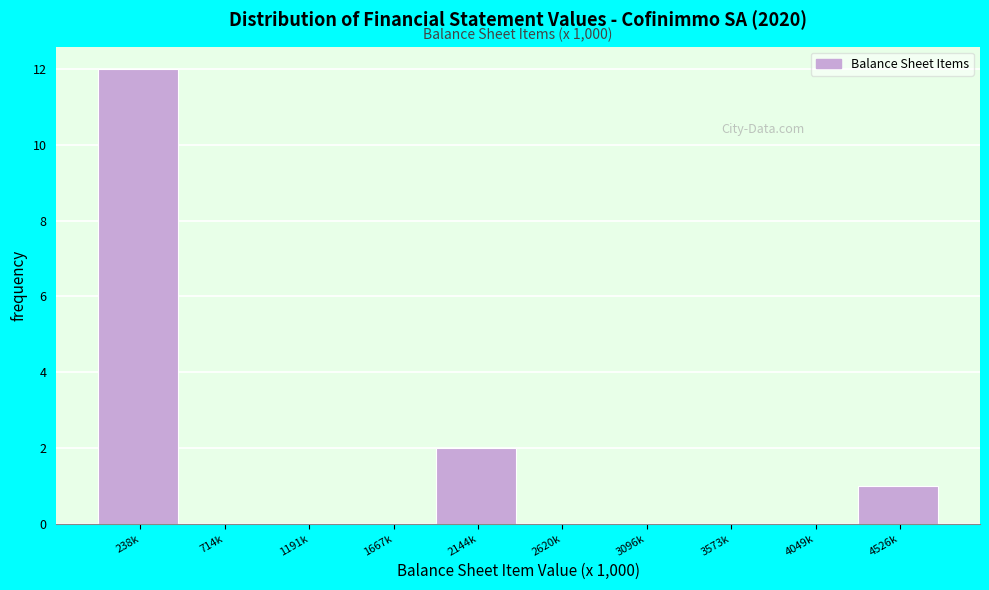

Reading left to right, what are all the values shown in this chart?

238k=12	714k=0	1191k=0	1667k=0	2144k=2	2620k=0	3096k=0	3573k=0	4049k=0	4526k=1